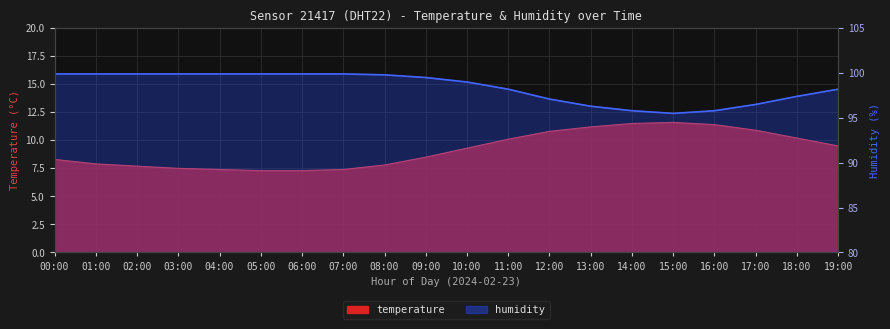

How many lines are shown in the chart?

2